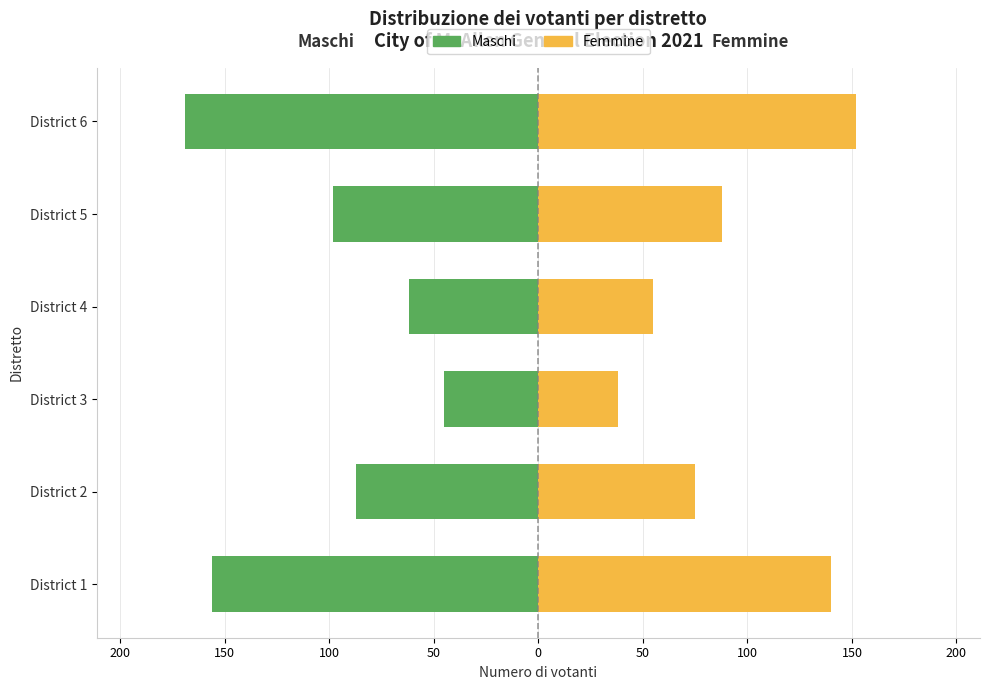

Reading left to right, what are all the values shown in this chart?

Maschi: -156	-87	-45	-62	-98	-169
Femmine: 140	75	38	55	88	152